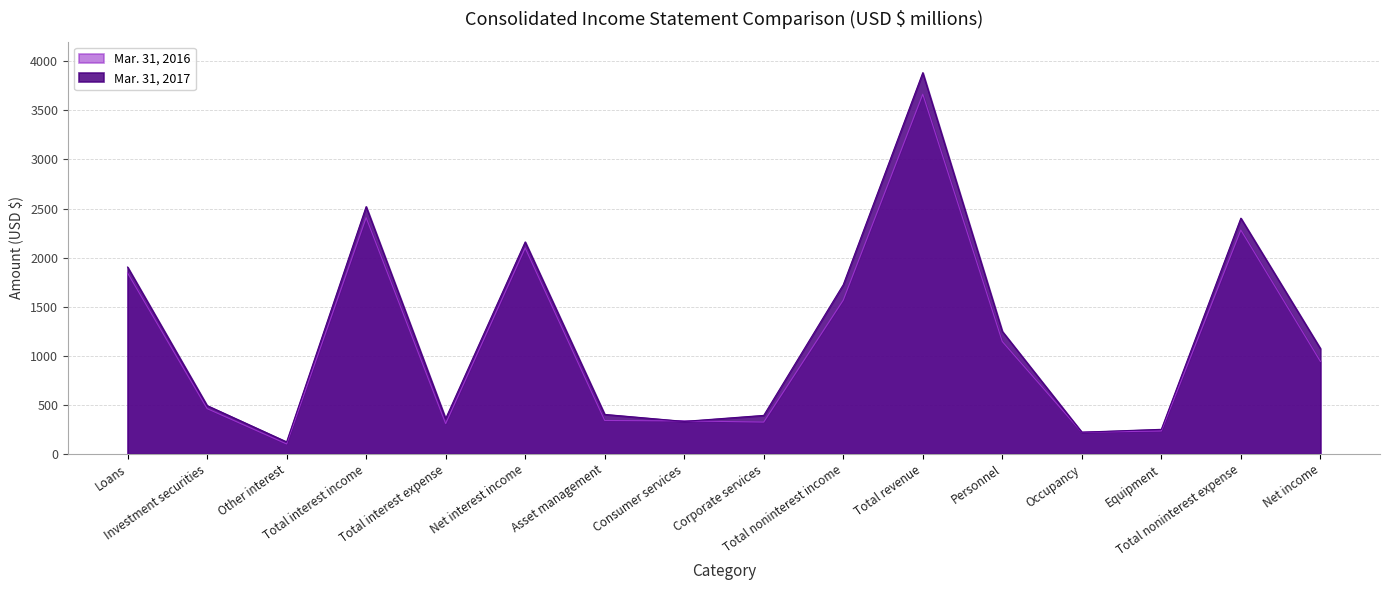

Reading left to right, transcribe all the data shown in this chart.

Mar. 31, 2017: Loans=1904	Investment securities=493	Other interest=123	Total interest income=2520	Total interest expense=360	Net interest income=2160	Asset management=403	Consumer services=332	Corporate services=393	Total noninterest income=1724	Total revenue=3884	Personnel=1249	Occupancy=222	Equipment=251	Total noninterest expense=2402	Net income=1074
Mar. 31, 2016: Loans=1843	Investment securities=462	Other interest=102	Total interest income=2407	Total interest expense=309	Net interest income=2098	Asset management=341	Consumer services=337	Corporate services=325	Total noninterest income=1567	Total revenue=3665	Personnel=1145	Occupancy=221	Equipment=234	Total noninterest expense=2281	Net income=943